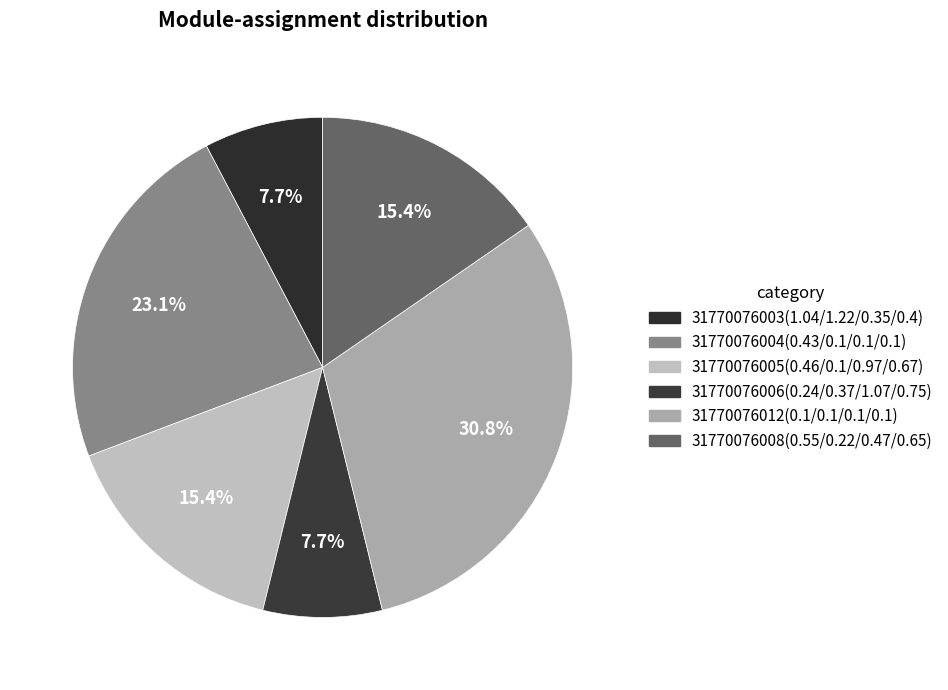

True or false: 31770076012(0.1/0.1/0.1/0.1) accounts for 31% of the total.

True